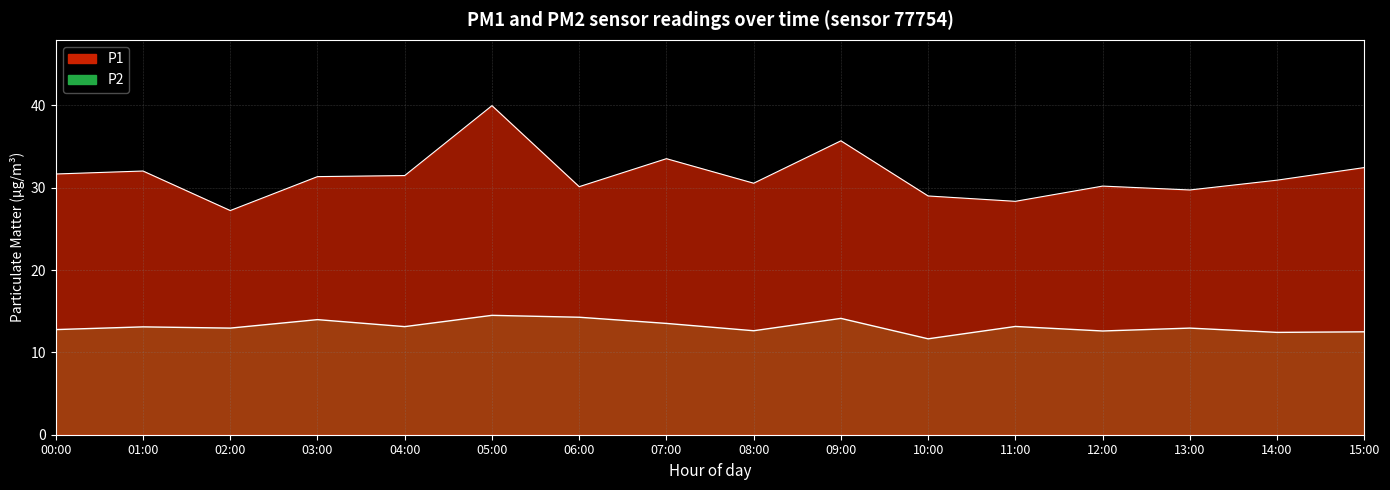

How many series are shown in this chart?

2